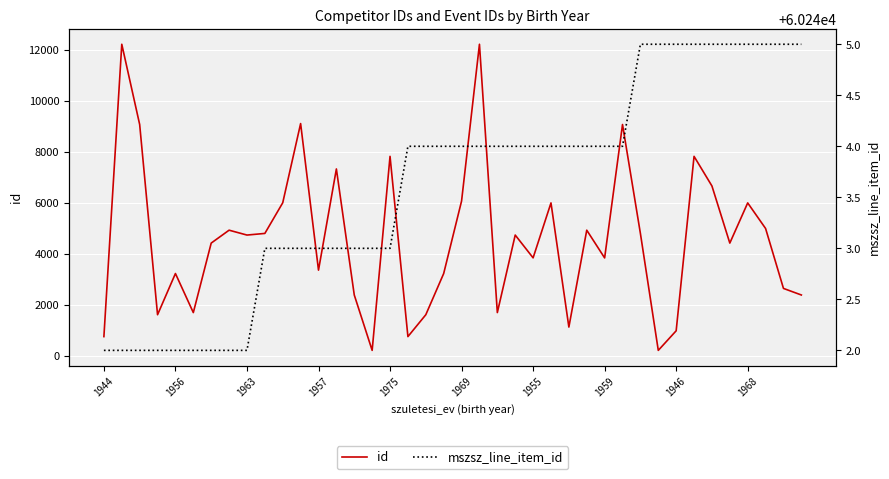

Between 12 and 14, which series saw the biggest shift?

id